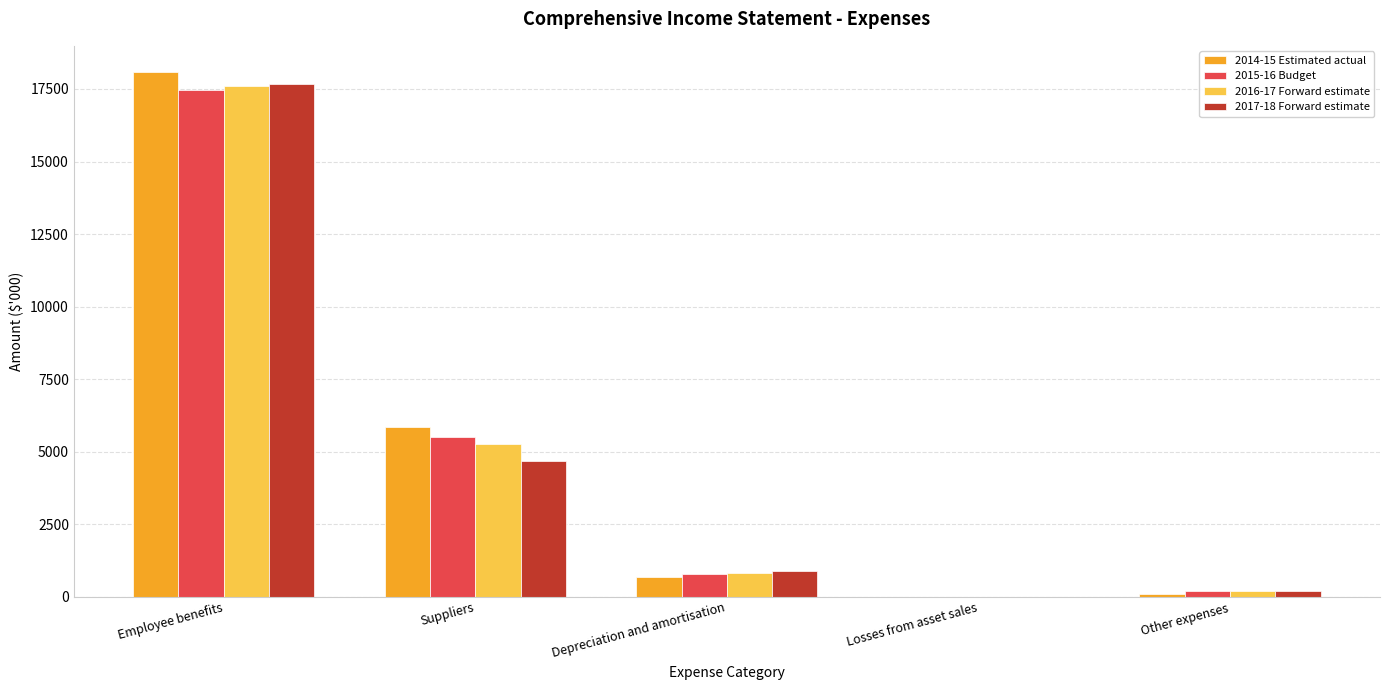

Which series has the largest total across all categories?

2014-15 Estimated actual